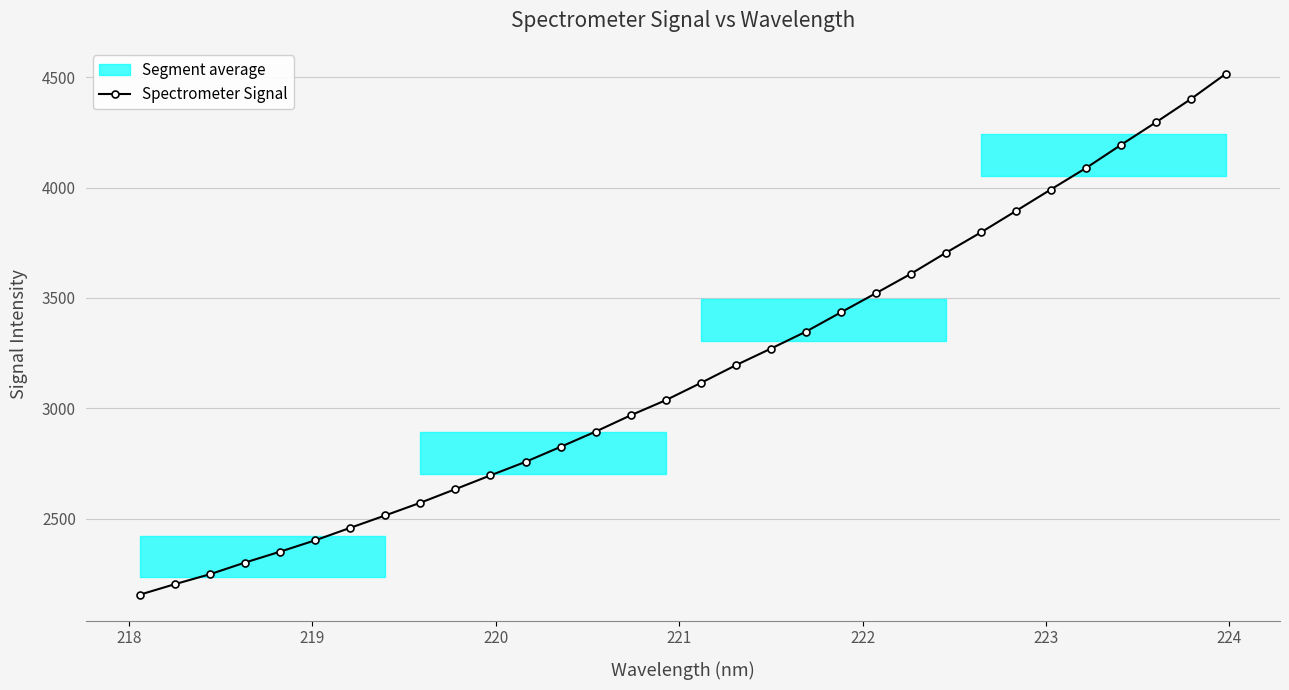

True or false: Spectrometer Signal has more than 2 points higher than both neighbors.

False